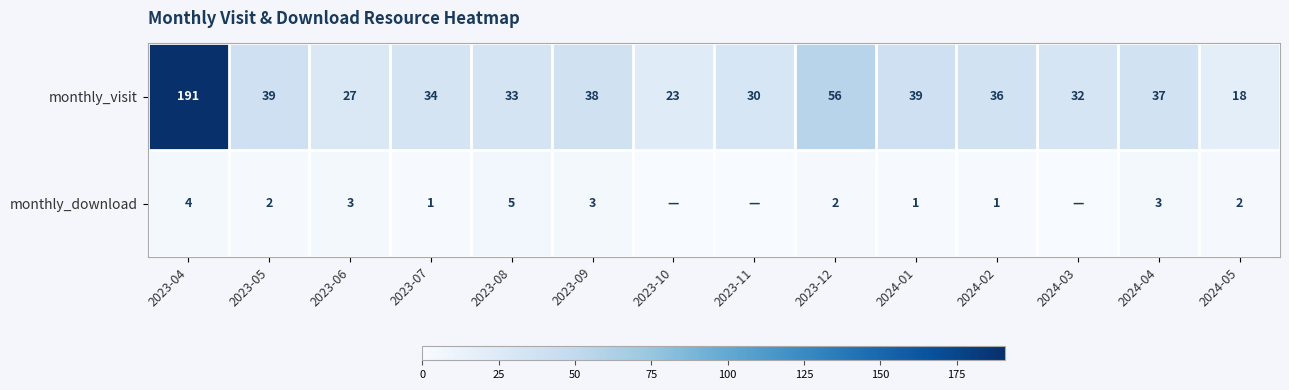

How many values in the monthly_visit series are below 36?

7